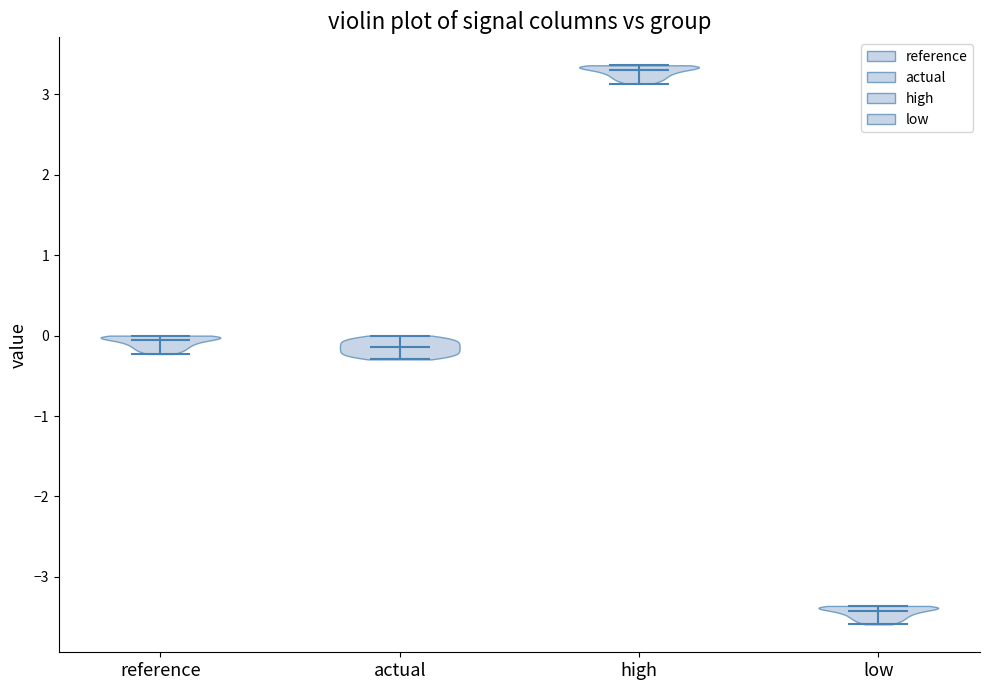

Reading left to right, read every violin against the y-axis: where its median line is, and the lowest and highest points it reaches. The values are not printed on the chart, so give them approximately, as read against the axis.

reference: median line -0.1, lowest point -0.2, highest point 0.0
actual: median line -0.1, lowest point -0.3, highest point 0.0
high: median line 3.3, lowest point 3.1, highest point 3.4
low: median line -3.4, lowest point -3.6, highest point -3.4